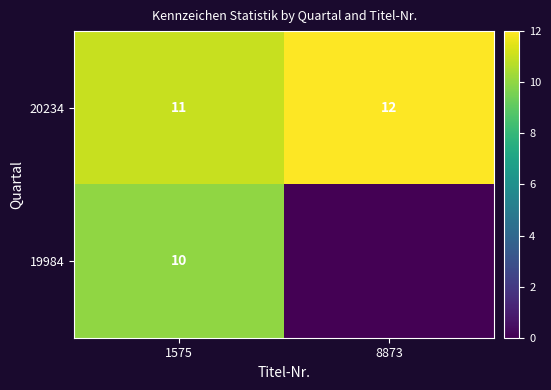

What is the sum of the 19984 values at 8873 and 1575?

10